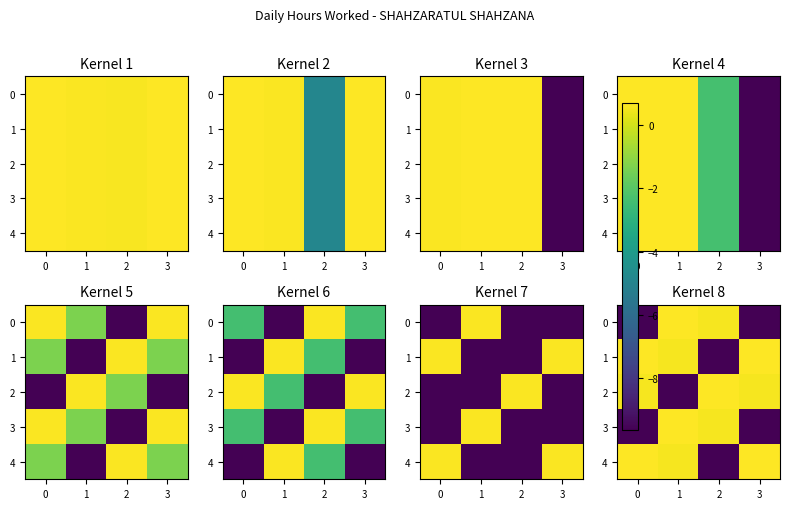

Is it true that 0 equals -15.8 at 3?

False